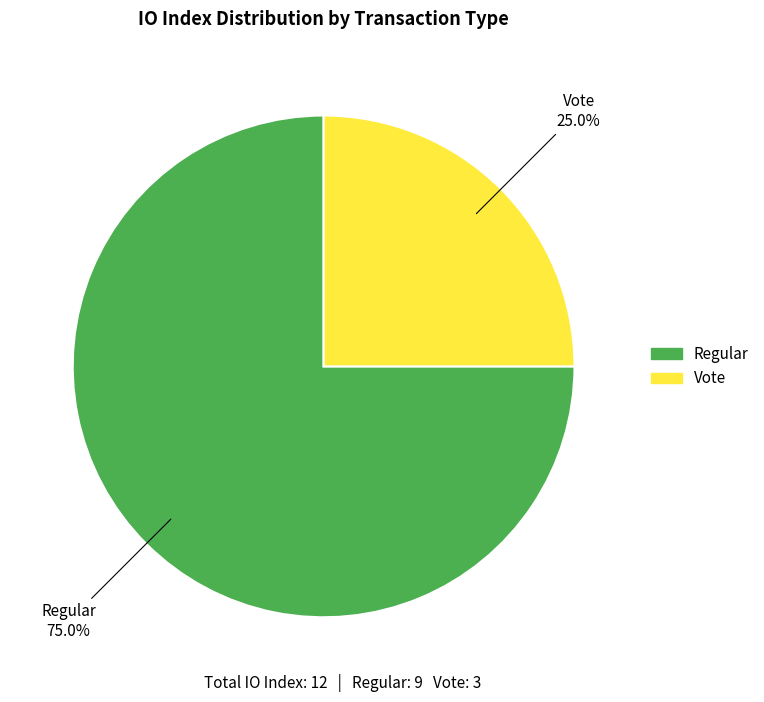

Is there any slice that represents more than half of the pie?

Yes